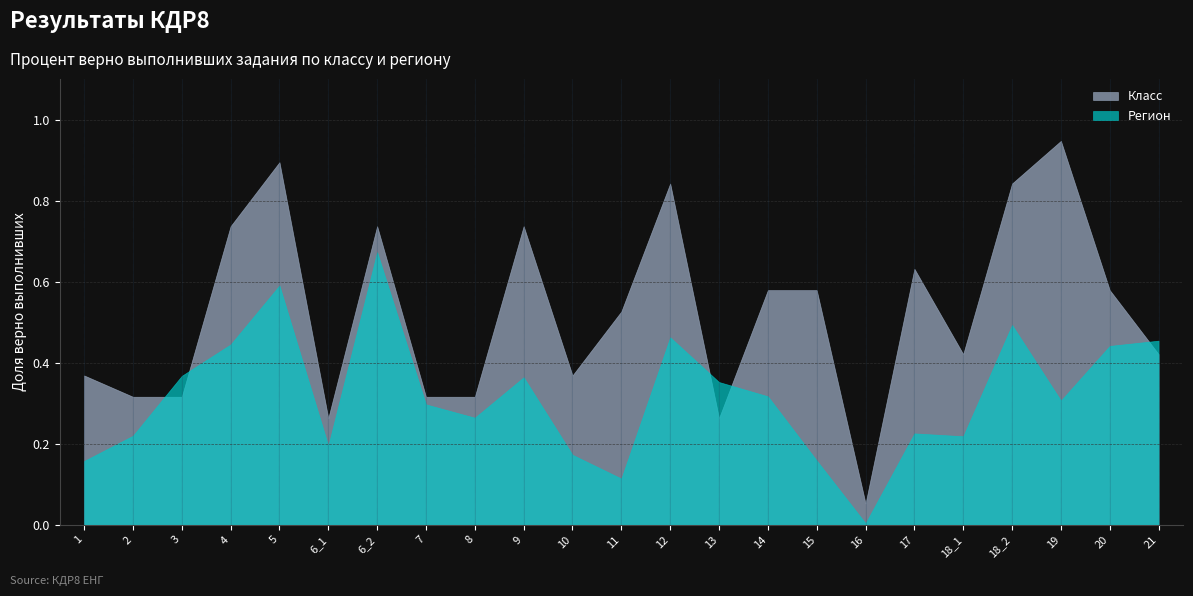

At which category does Класс reach its first local valley?

6_1